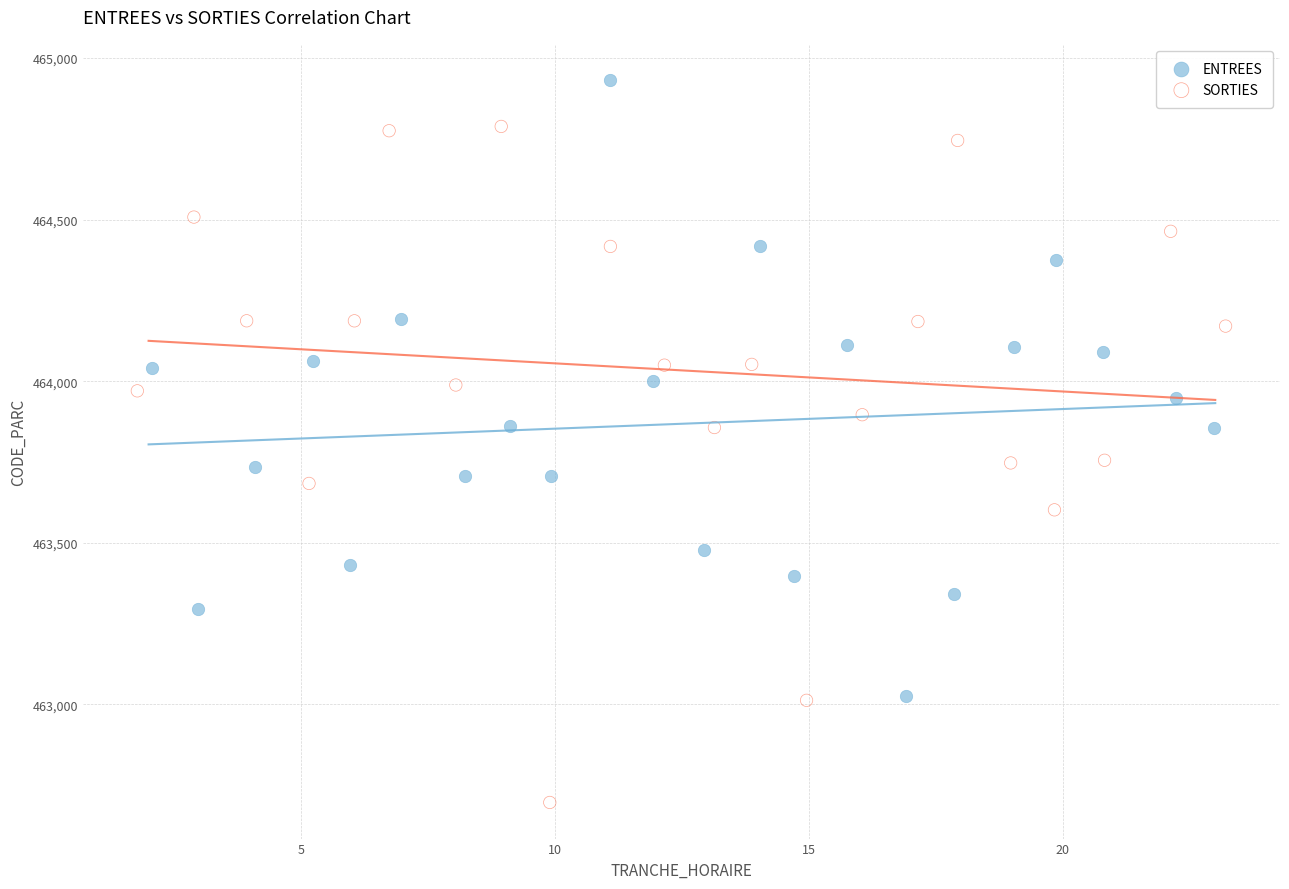

Which series contains the lowest Y value?

SORTIES